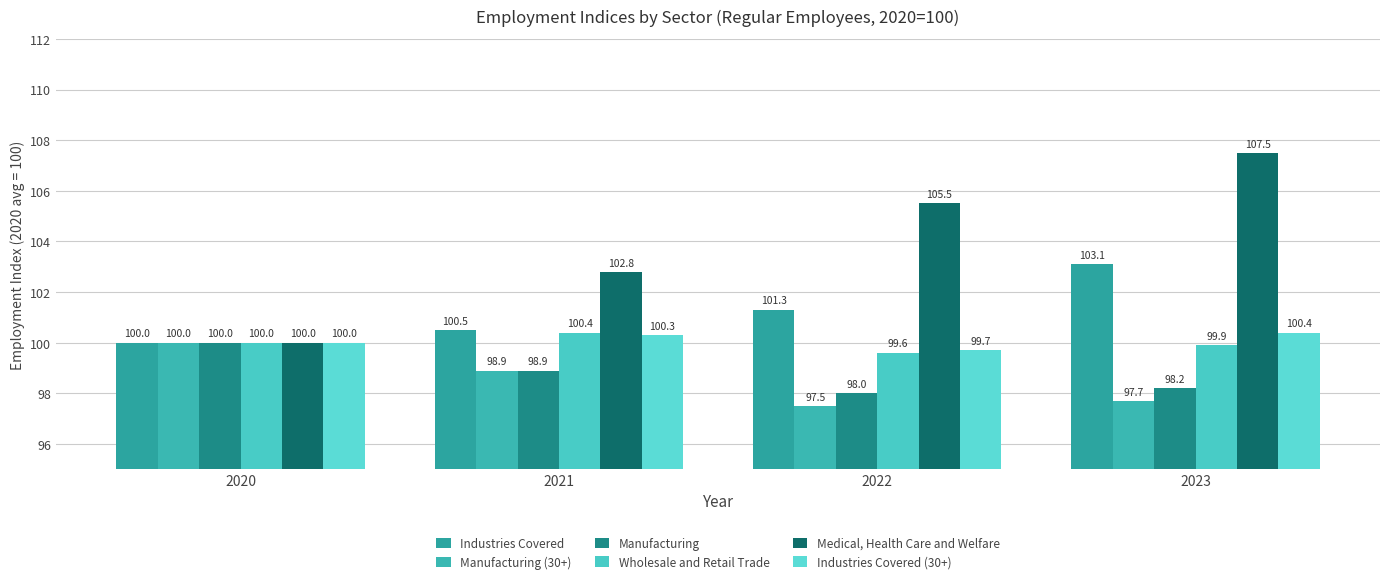

What is the highest value of the Manufacturing series?

100.0